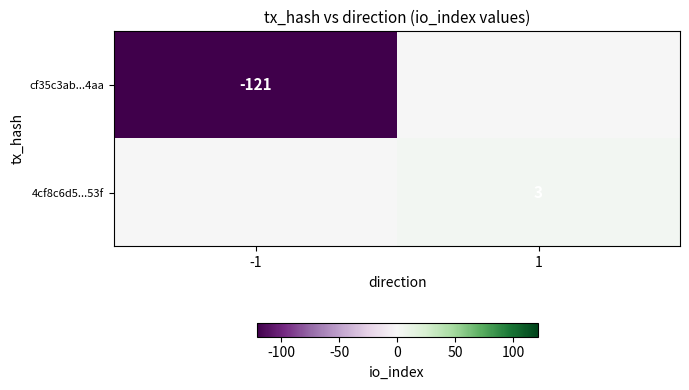

True or false: 4cf8c6d5...53f has a value of 3 at 1.

True